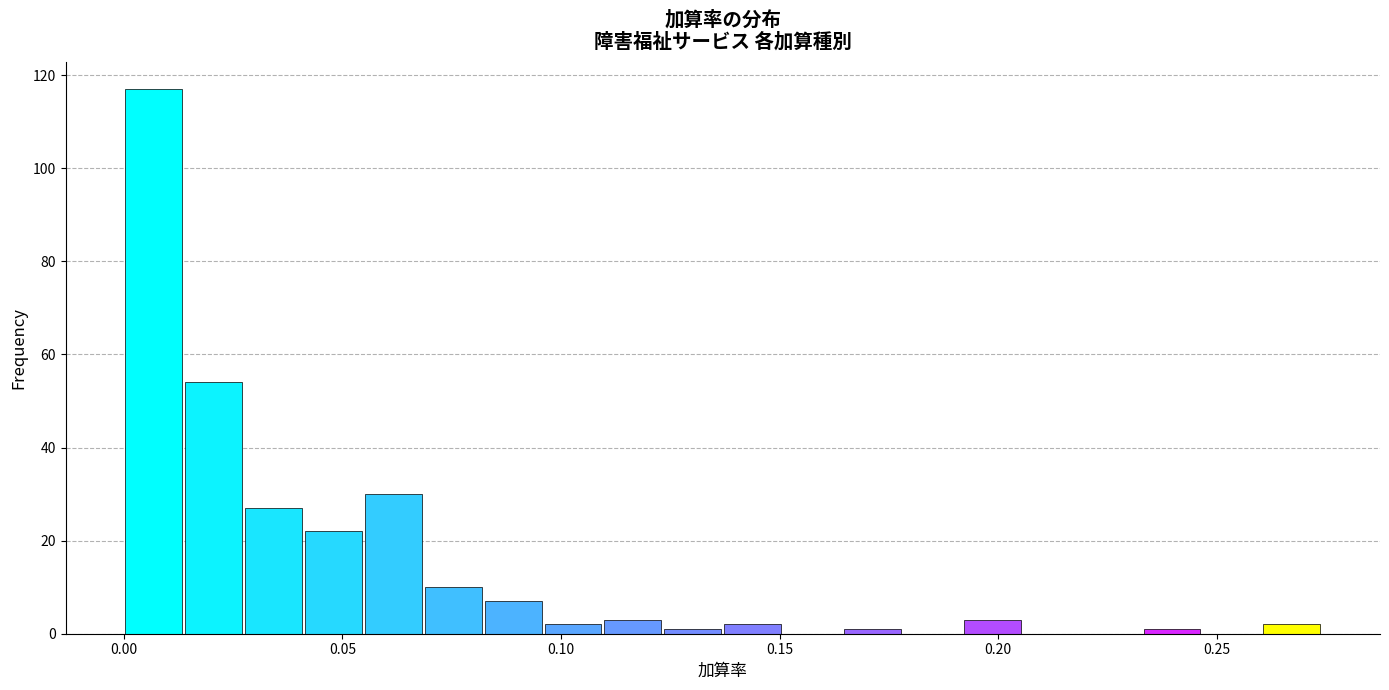

Around what value on the x-axis is the tallest bar? Give the approximate position of its centre, as read against the axis.

0.005